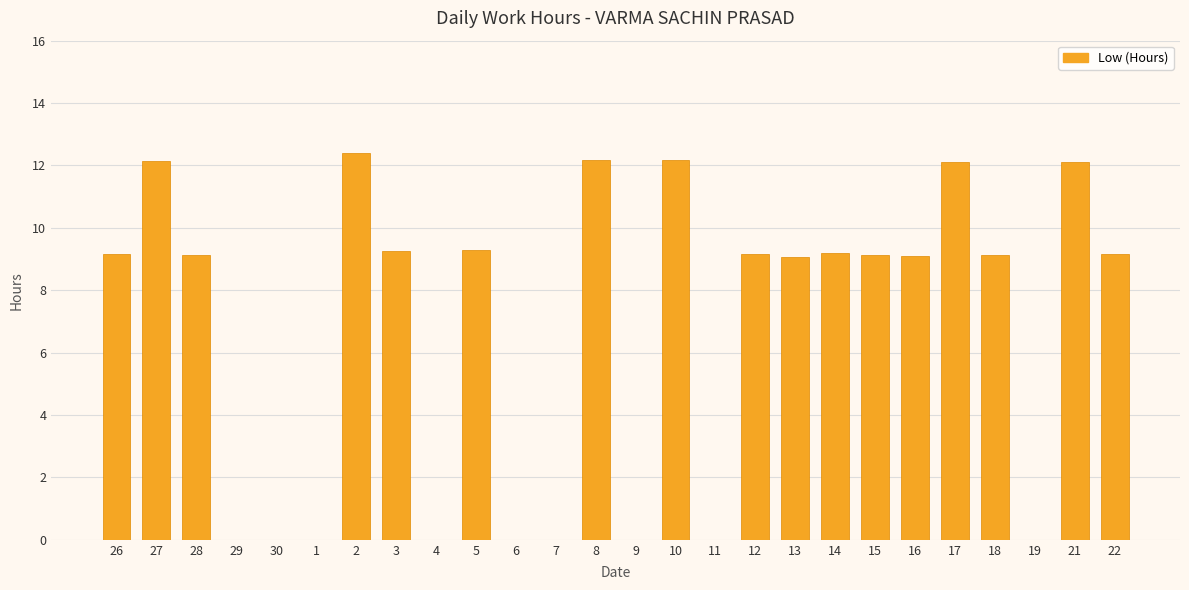

What is the change in value from 12 to 17?

+3.0